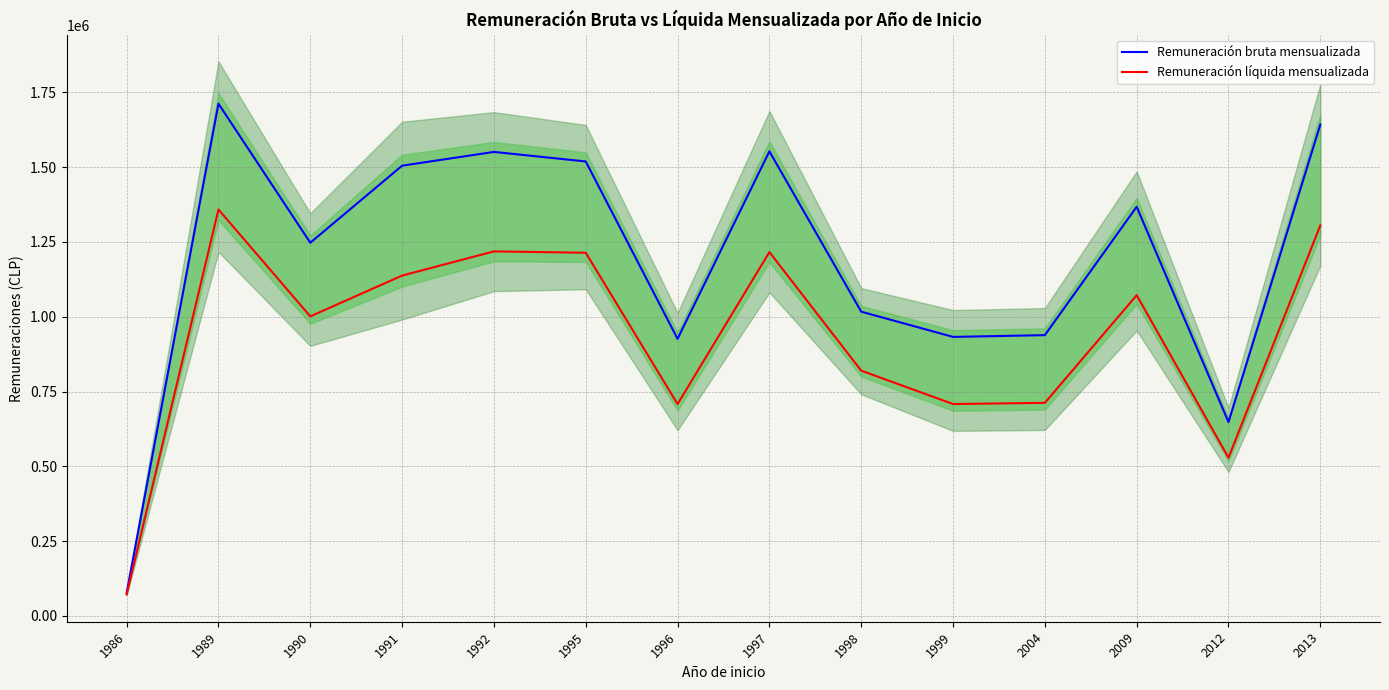

How many categories are shown in the chart?

14